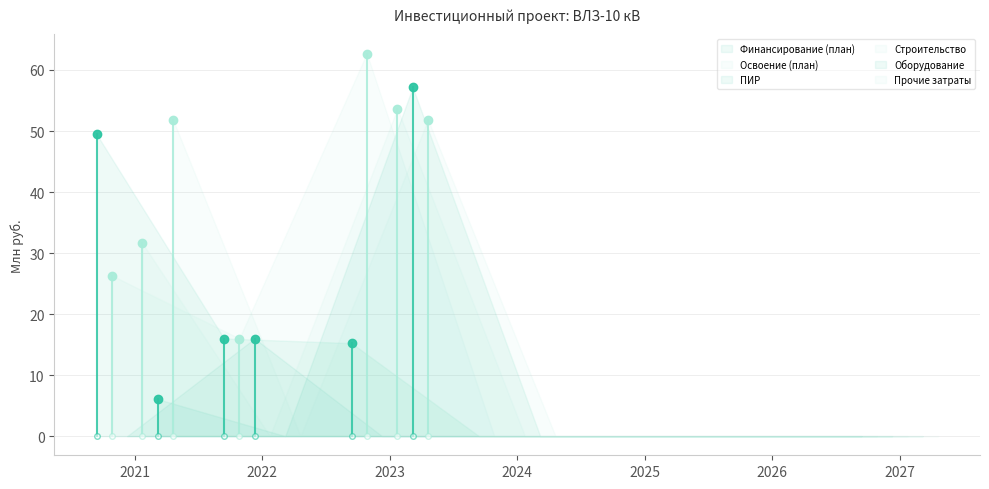

The Оборудование series shows 0.0 at 2021. True or false?

True